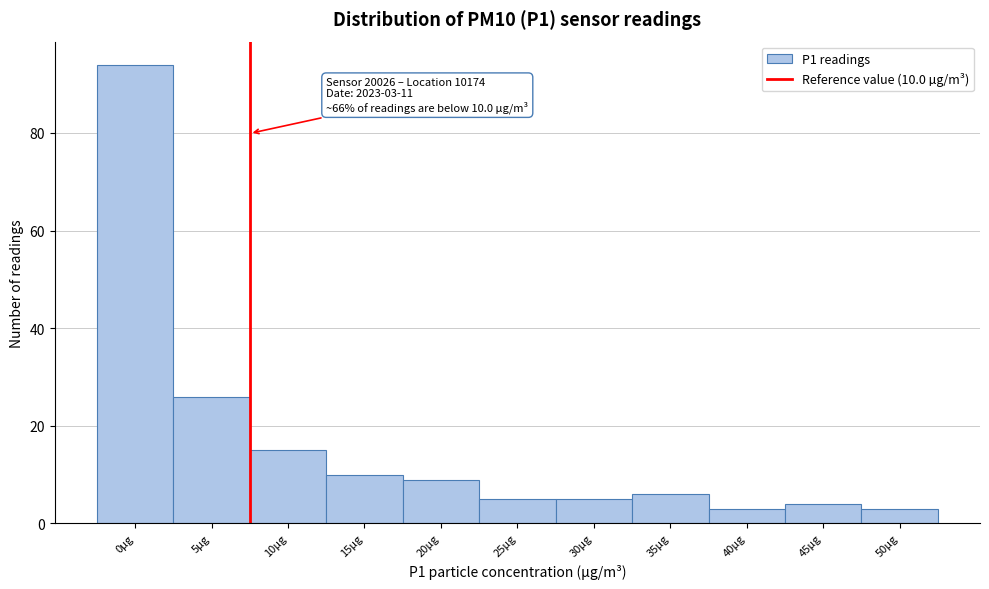

Reading left to right, transcribe all the data shown in this chart.

0µg=94	5µg=26	10µg=15	15µg=10	20µg=9	25µg=5	30µg=5	35µg=6	40µg=3	45µg=4	50µg=3